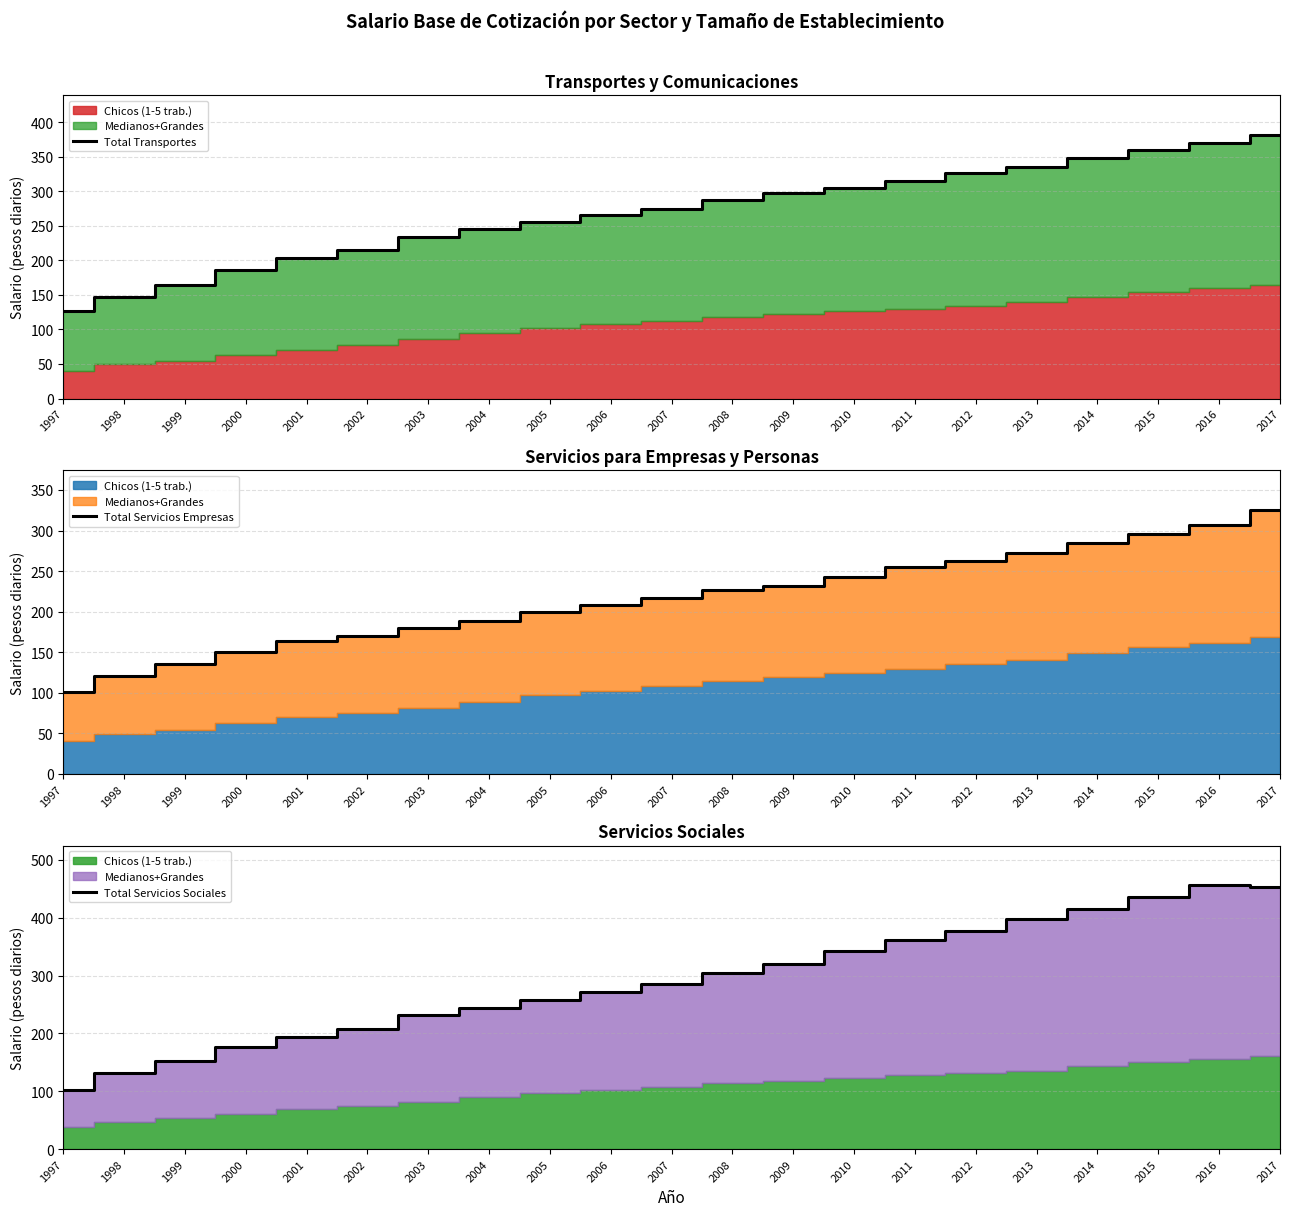

At which category does the chart reach its peak across all series?

2016